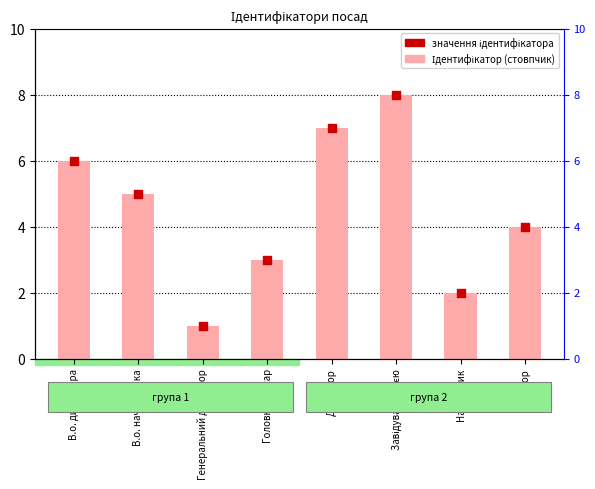

Which series has the widest spread of Y values?

Ідентифікатор